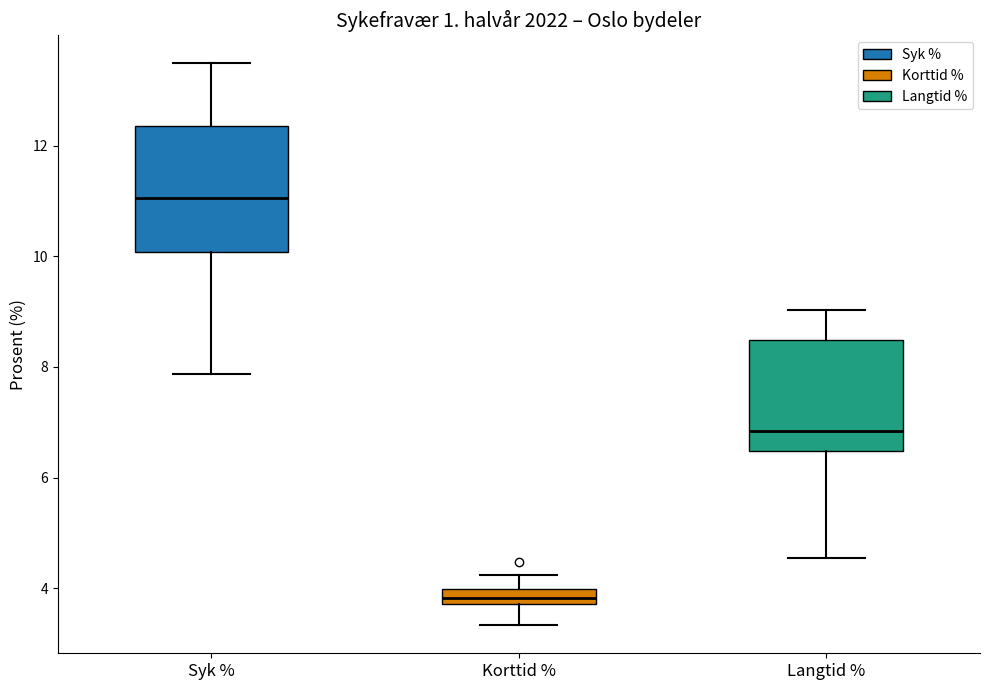

Which box has the highest median line?

Syk %